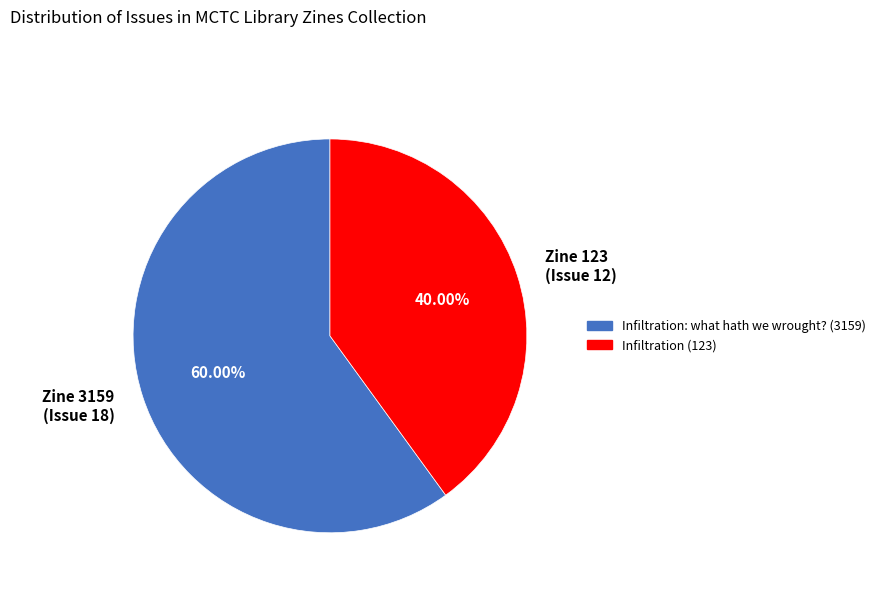

Rank the categories by value from highest to lowest.

Zine 3159 (Issue 18), Zine 123 (Issue 12)